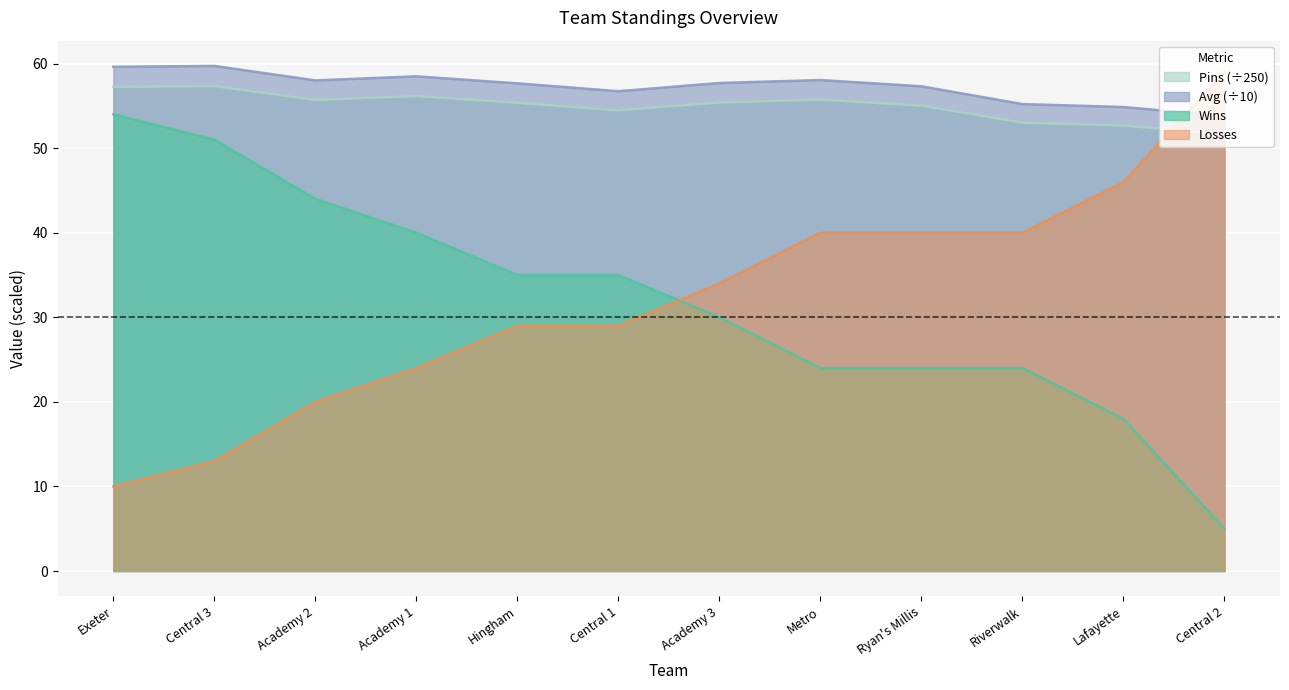

How many interior local valleys does the Avg series have?

2